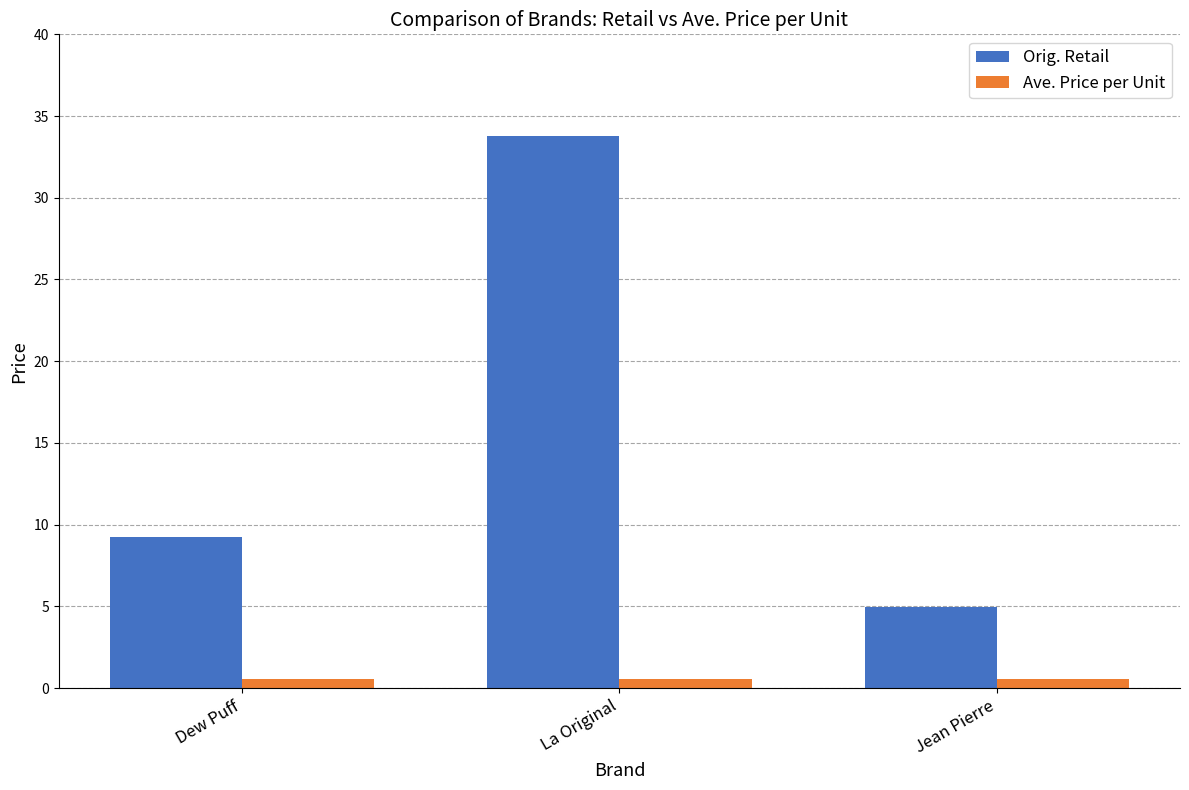

List the series in order of their peak value, highest first.

Orig. Retail, Ave. Price per Unit